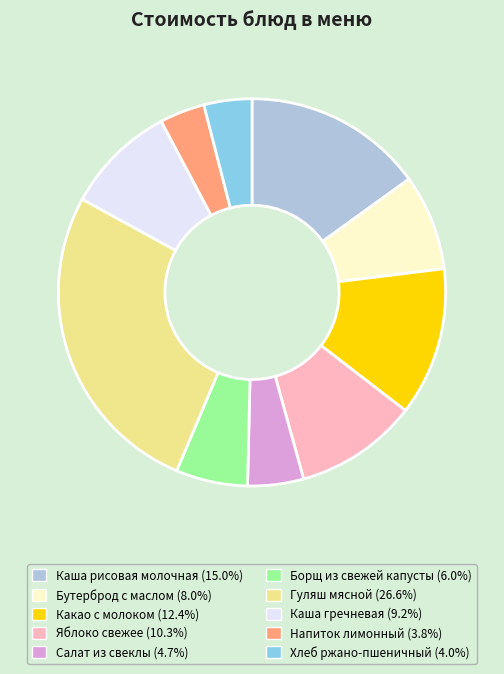

Which slice is the largest?

Гуляш мясной